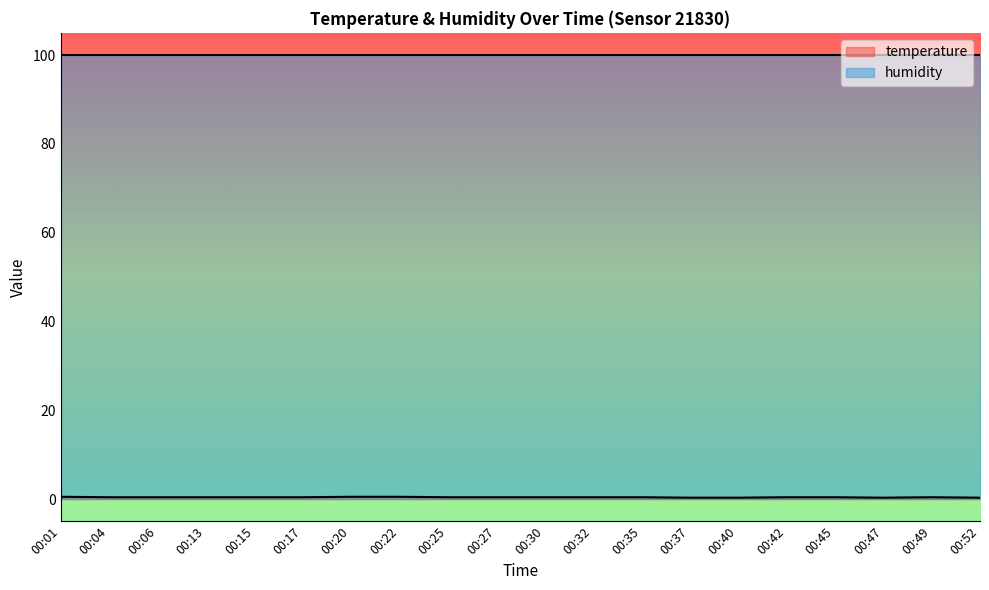

Which category has the highest value across all series?

00:01